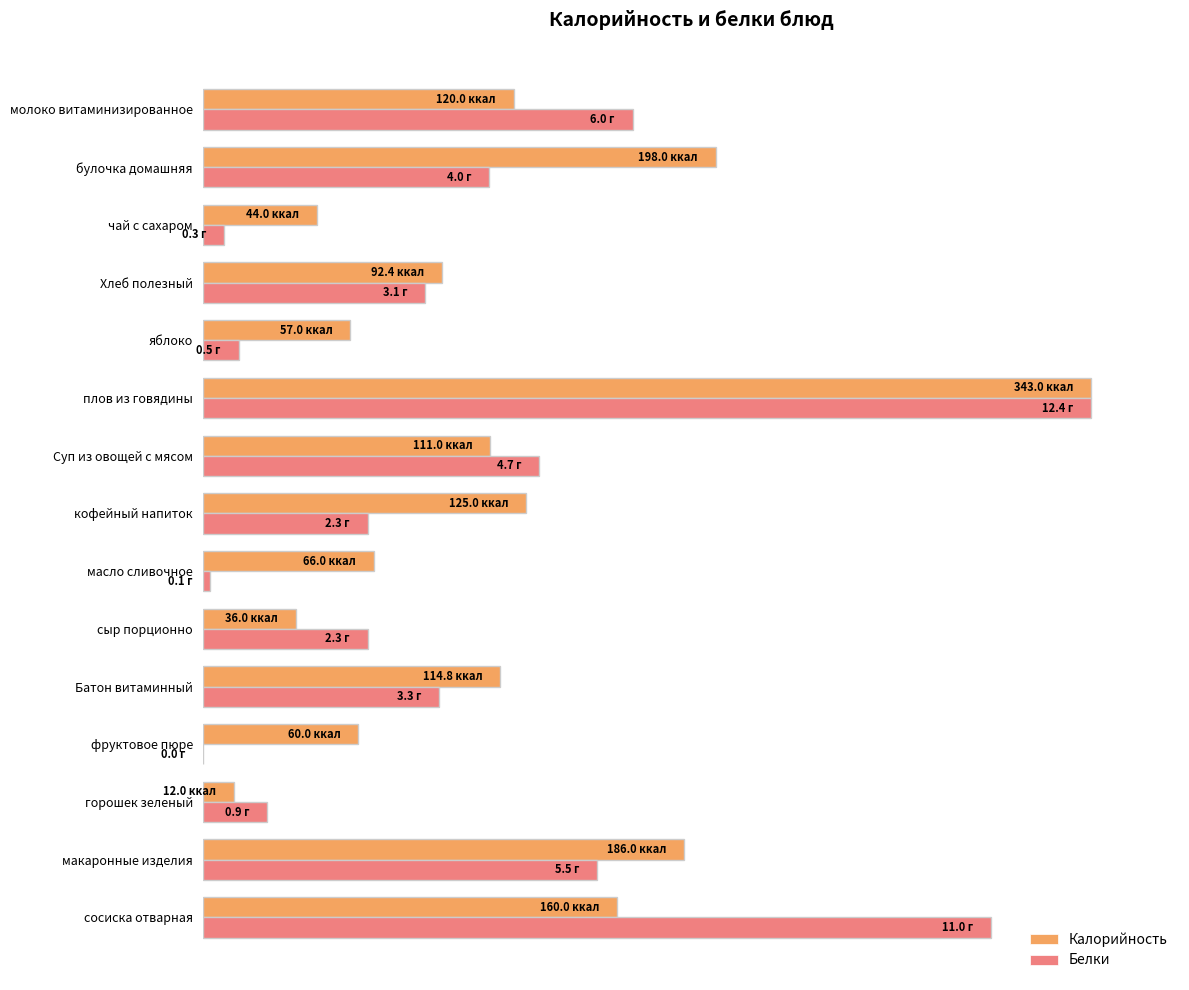

What are all the series names shown in the legend?

Калорийность, Белки